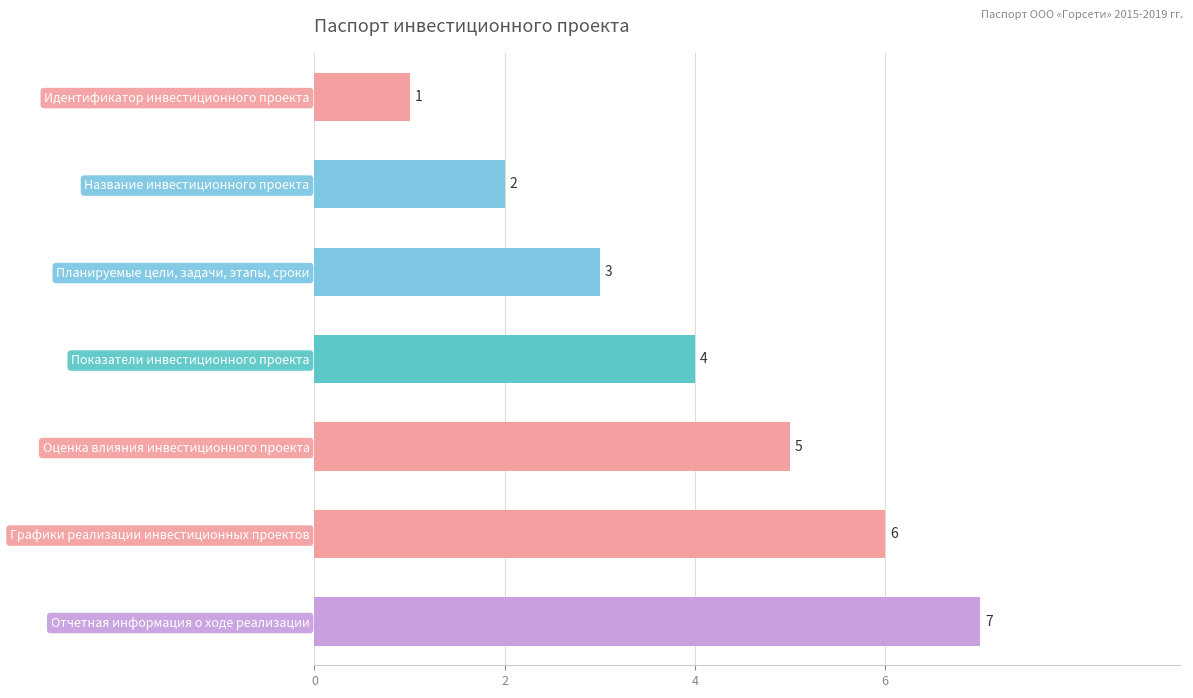

True or false: the data shows 1 at Планируемые цели, задачи, этапы, сроки.

False